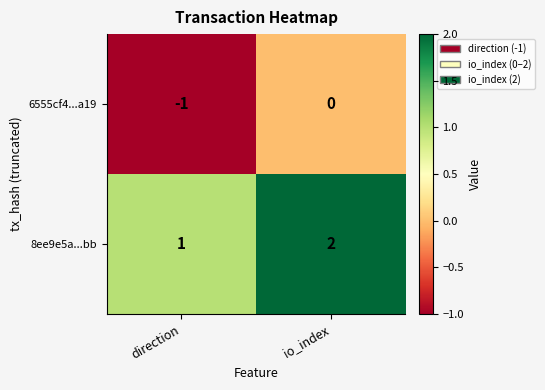

Which series has the largest total across all categories?

8ee9e5a...bb